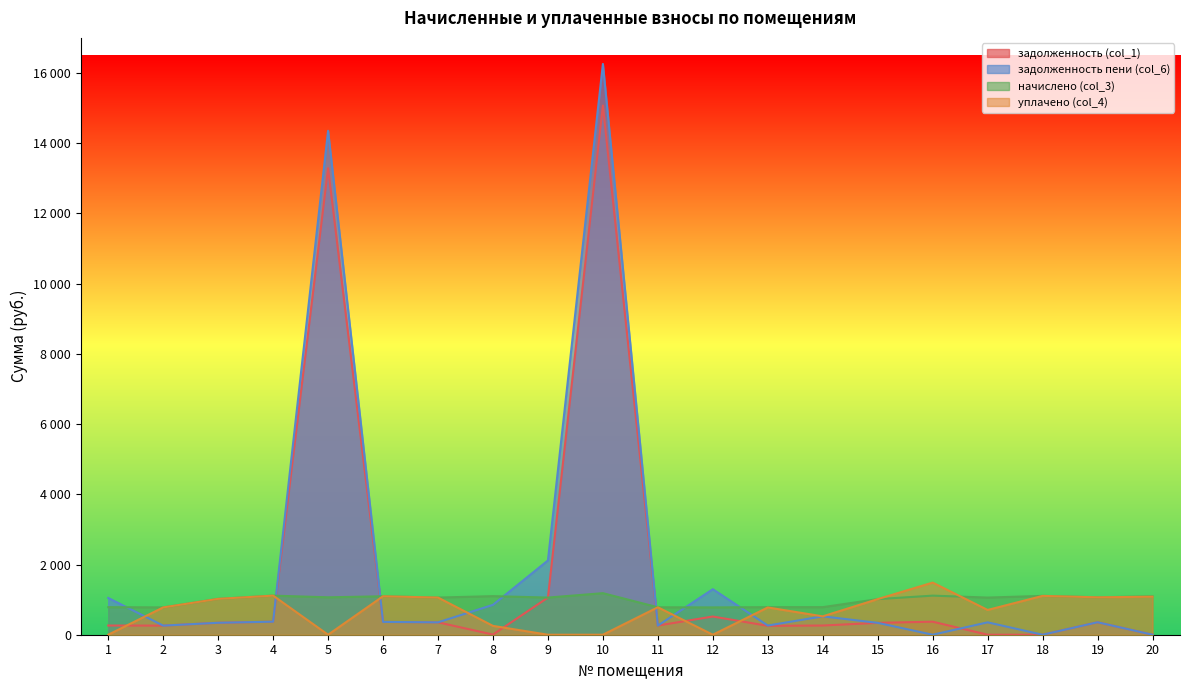

True or false: задолженность пени (col_6) has a value of 371.2 at 4.

True